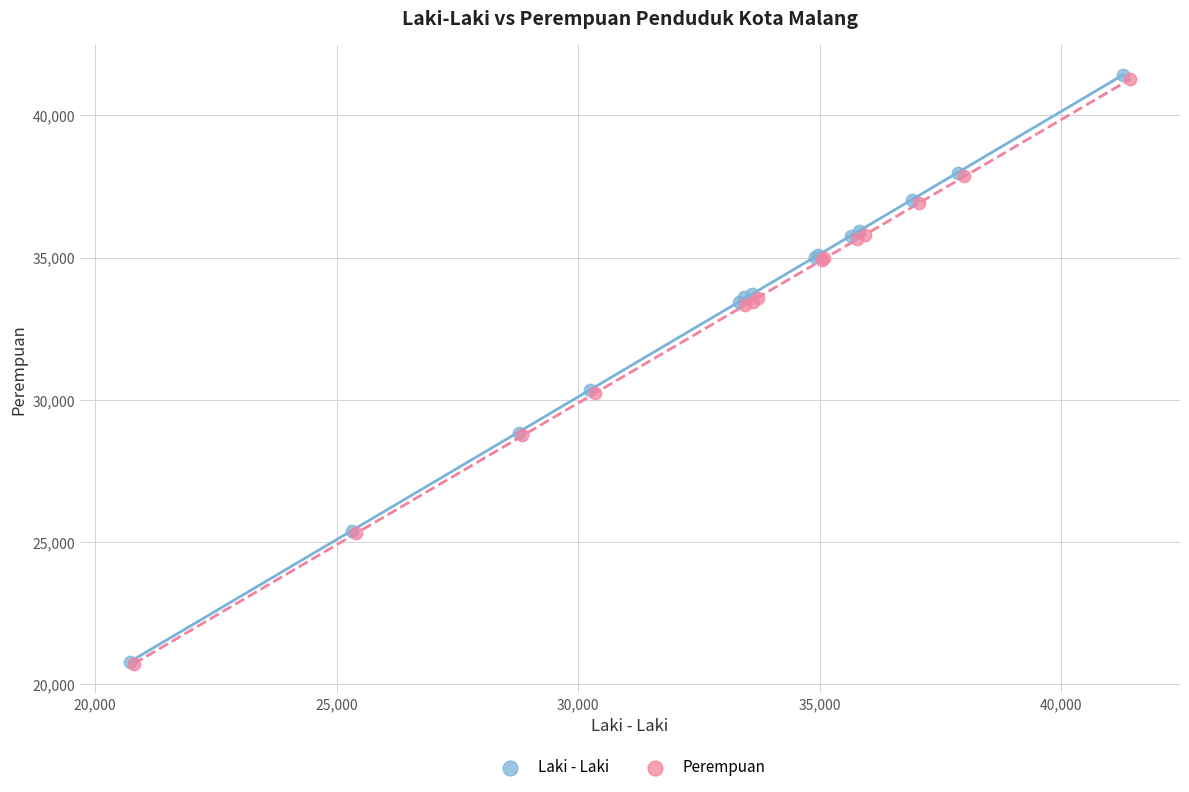

Which series has the largest Y range (max minus min)?

Laki - Laki